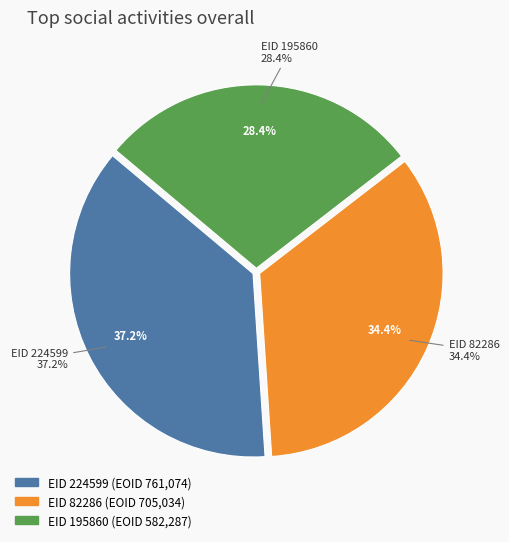

Is 224599 the majority of the pie?

No